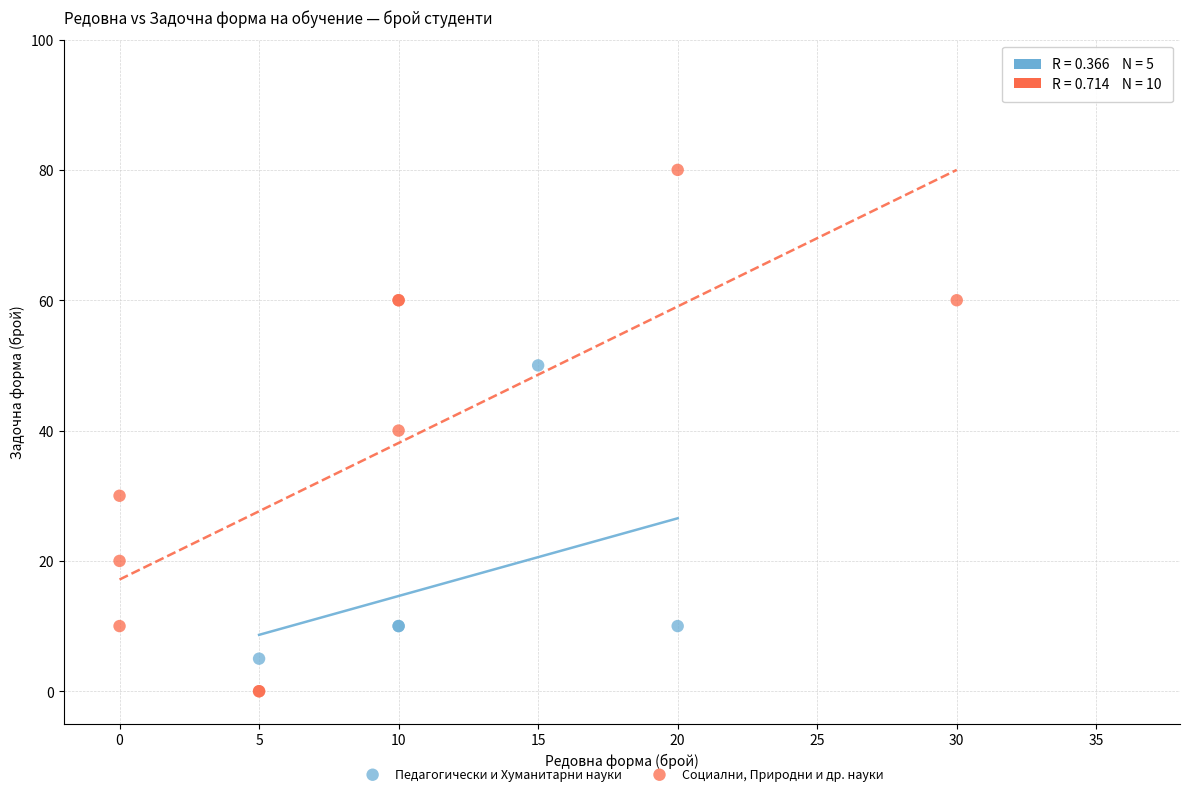

Which series contains the lowest Y value?

Социални, Природни и др. науки